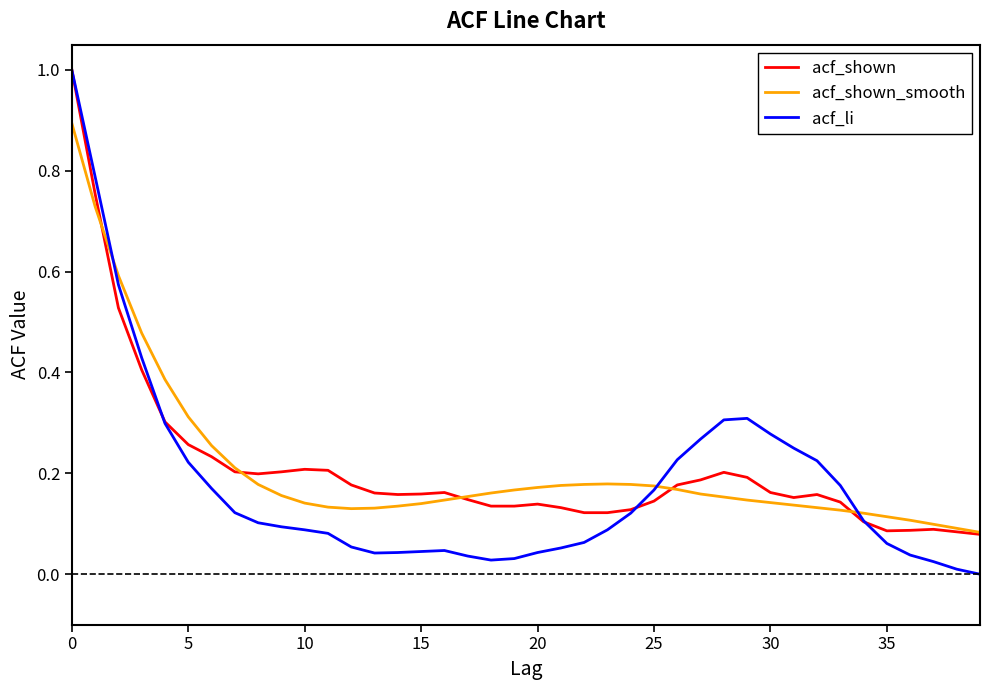

What is the maximum value for acf_li?

1.0